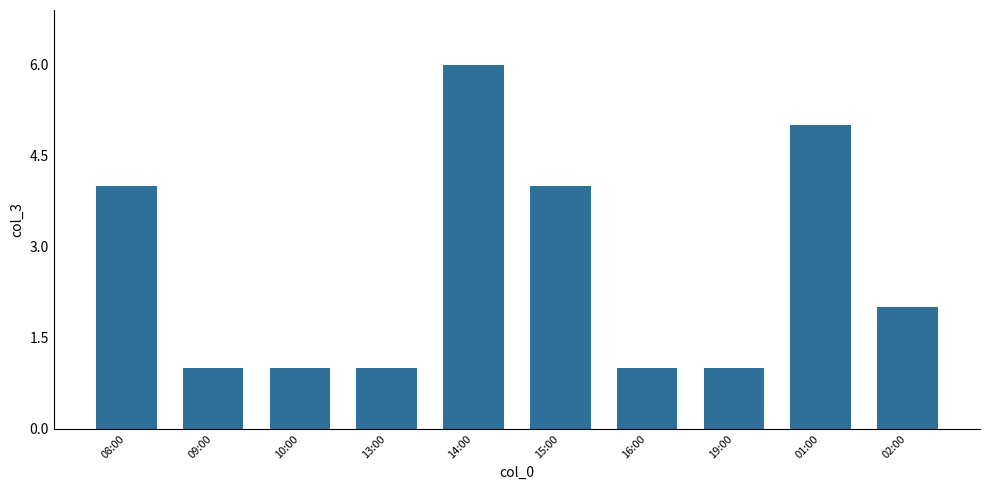

The value at 16:00 is 1. True or false?

True